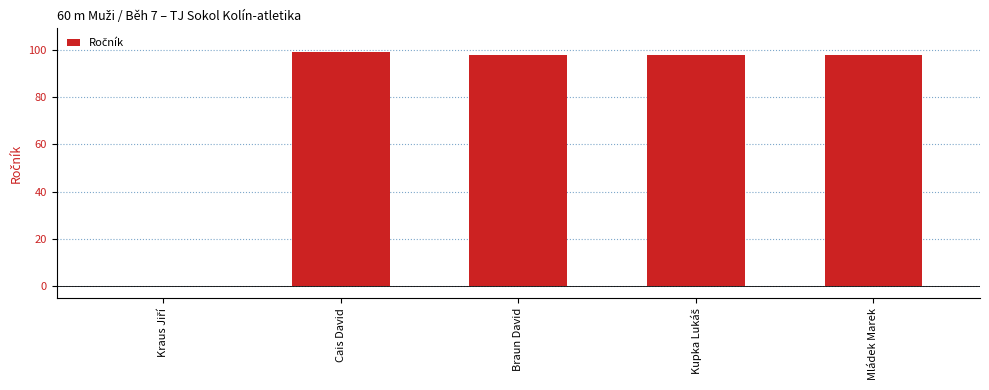

True or false: the data shows 158 at Braun David.

False